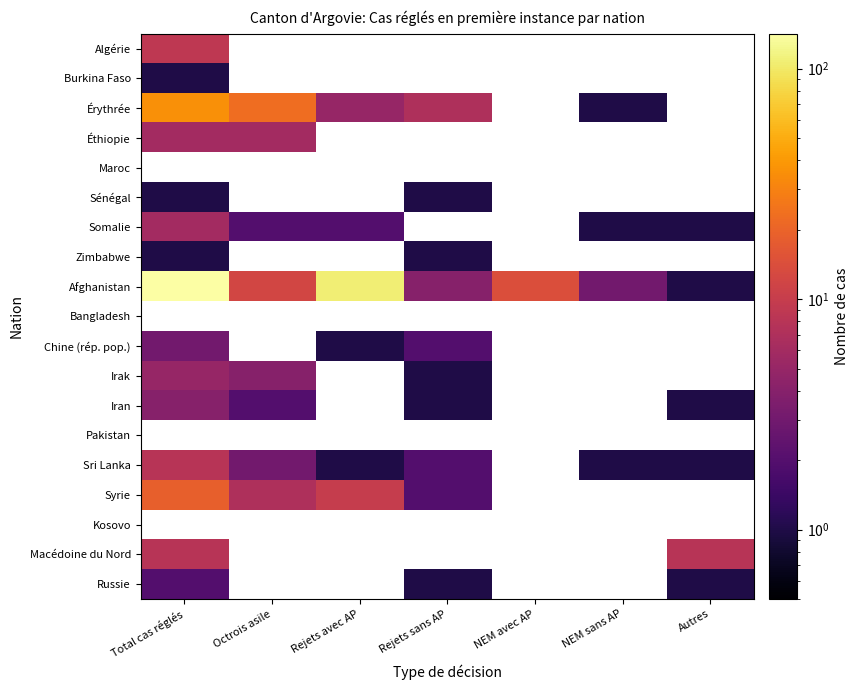

At how many categories does at least one series exceed 49?

2